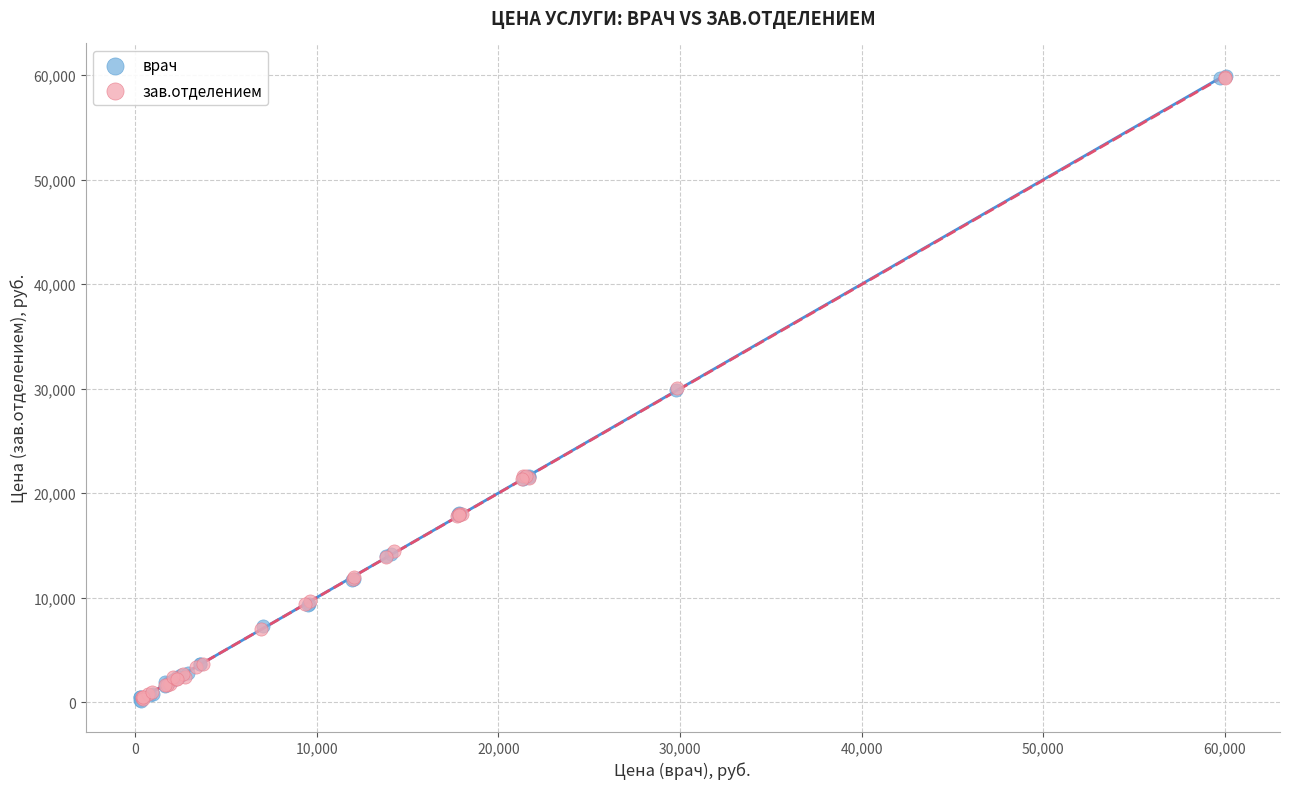

Which series has the largest Y range (max minus min)?

врач